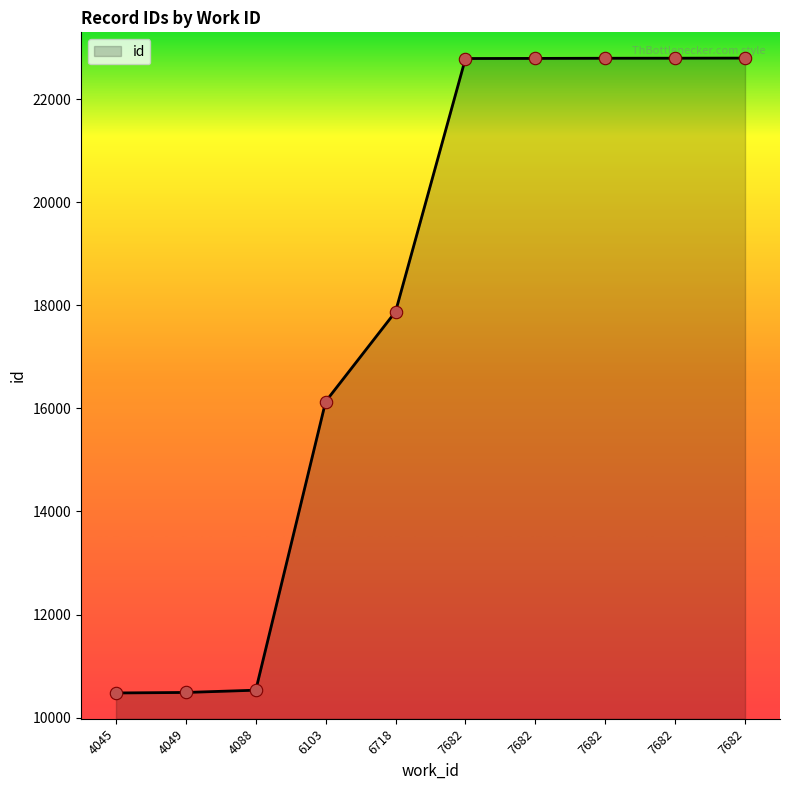

What is the change in value from 4049 to 7682?

+12302